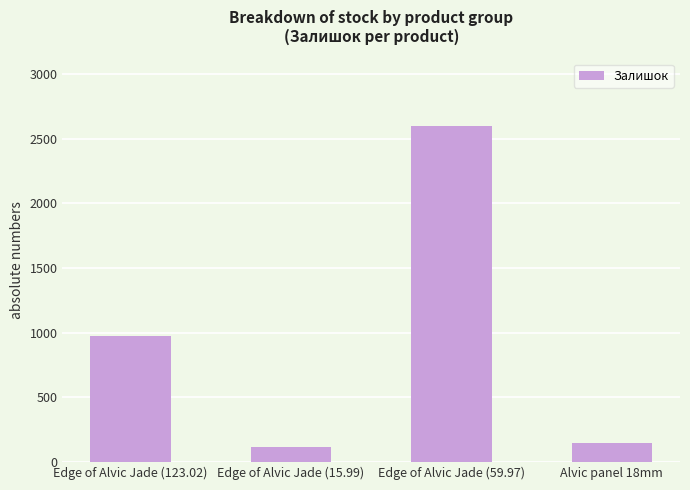

List the labels in order of value, largest first.

Edge of Alvic Jade (59.97), Edge of Alvic Jade (123.02), Alvic panel 18mm, Edge of Alvic Jade (15.99)